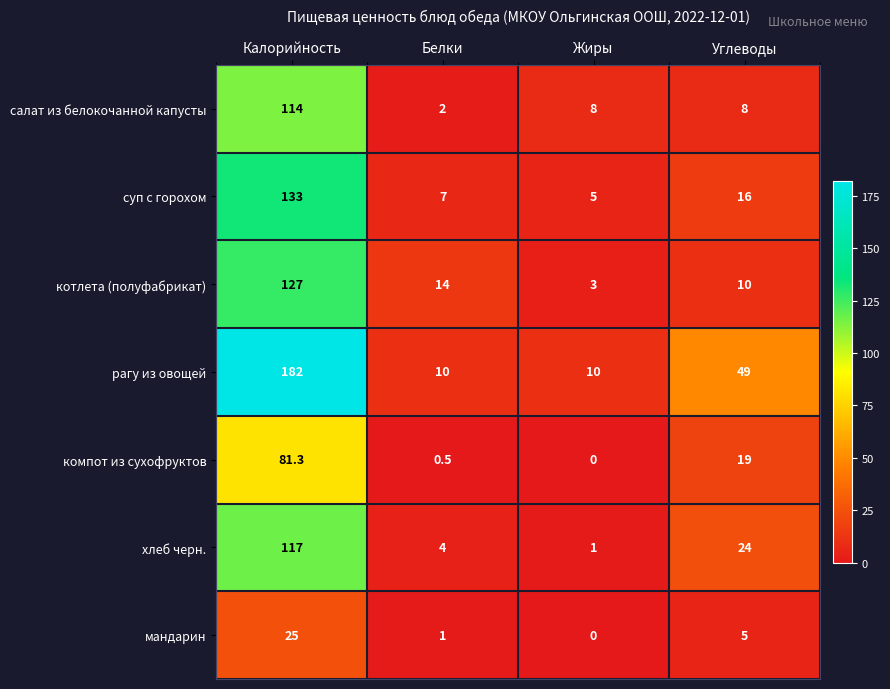

The хлеб черн. series shows 117.0 at Калорийность. True or false?

True